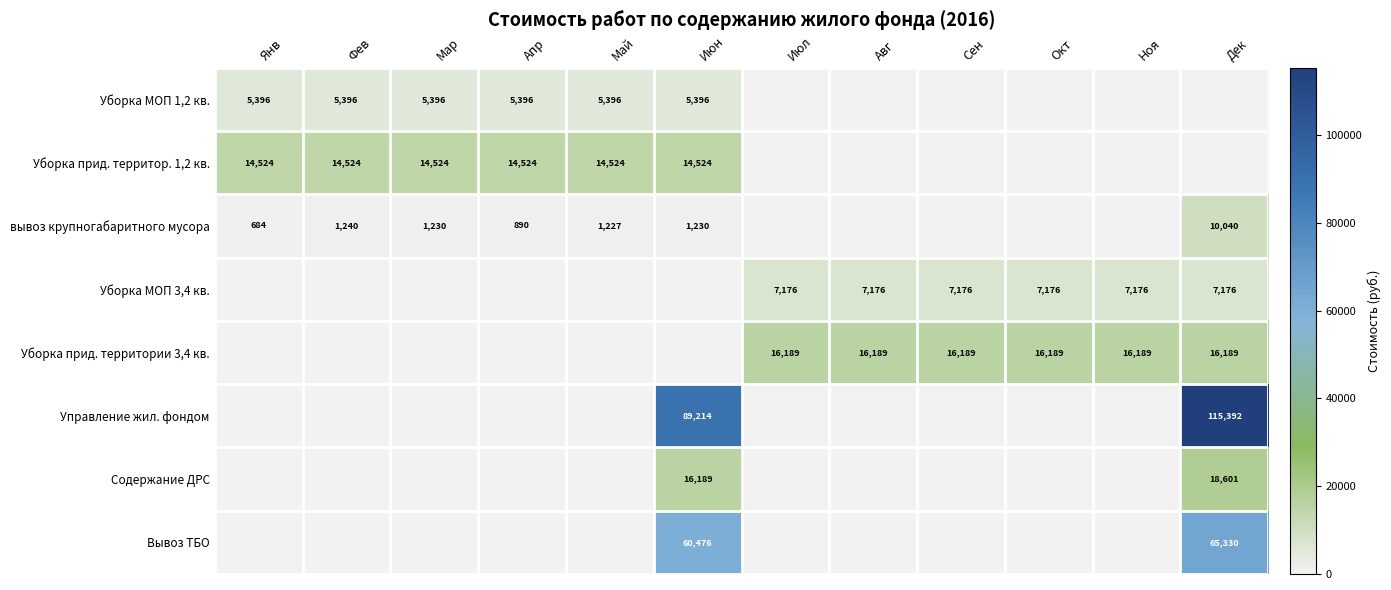

True or false: Уборка МОП 1,2 кв. has a value of 2339 at Апр.

False